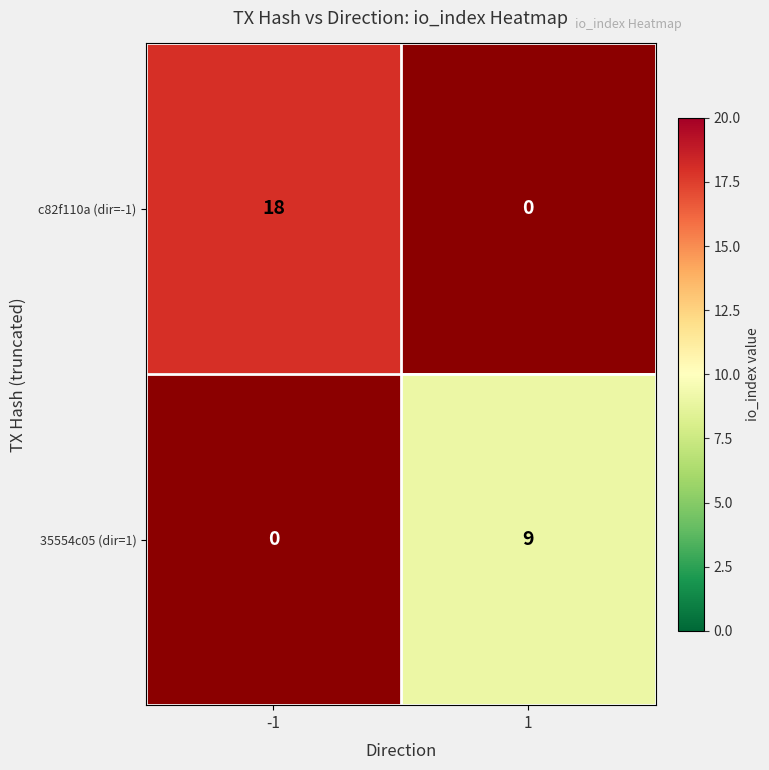

List the labels in order of c82f110a (dir=-1) value, largest first.

-1, 1